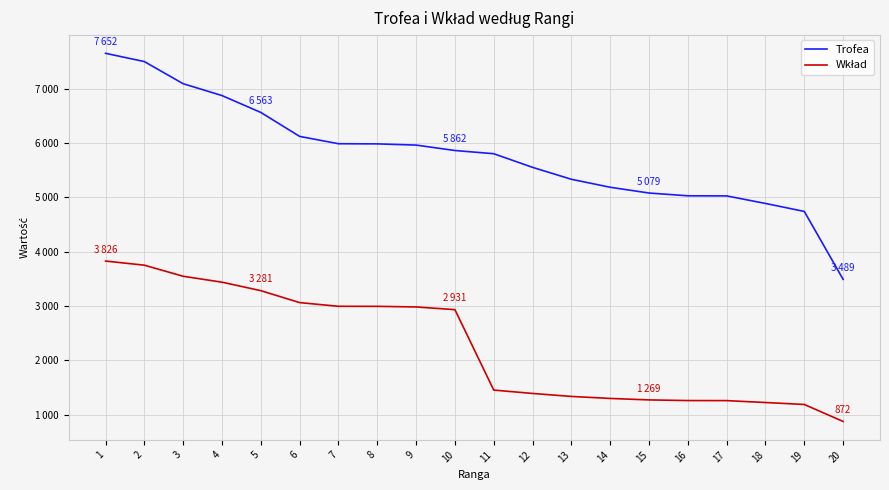

Is this an area chart (filled region under the line)?

No